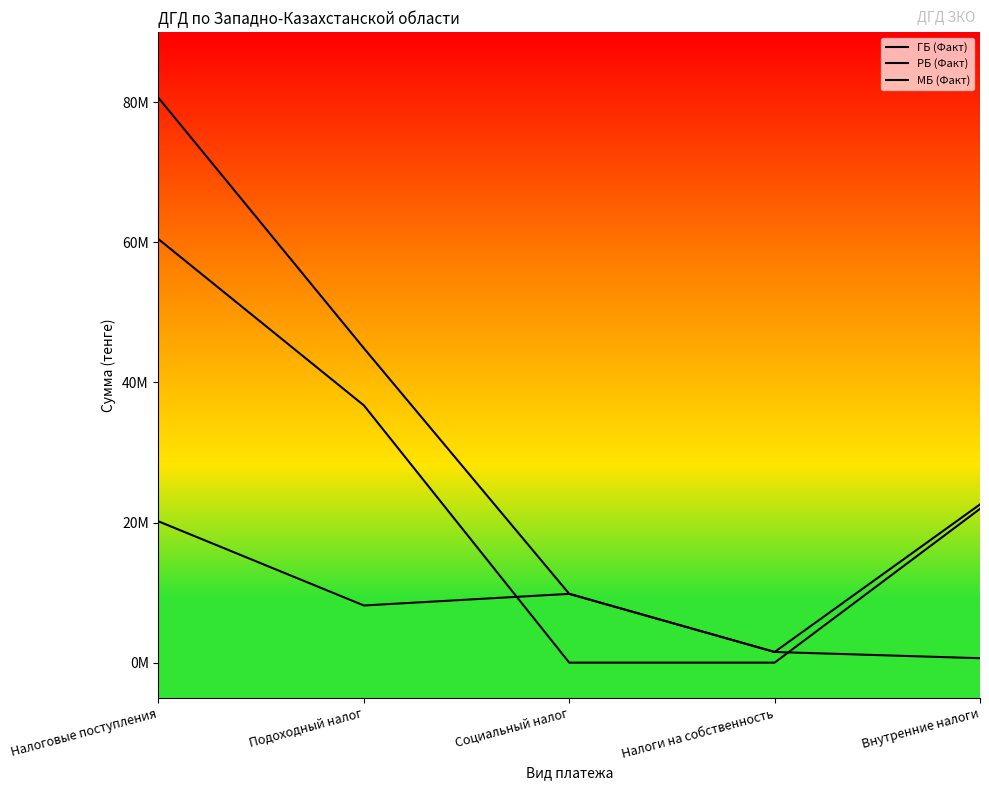

Does the chart have visible grid lines?

No